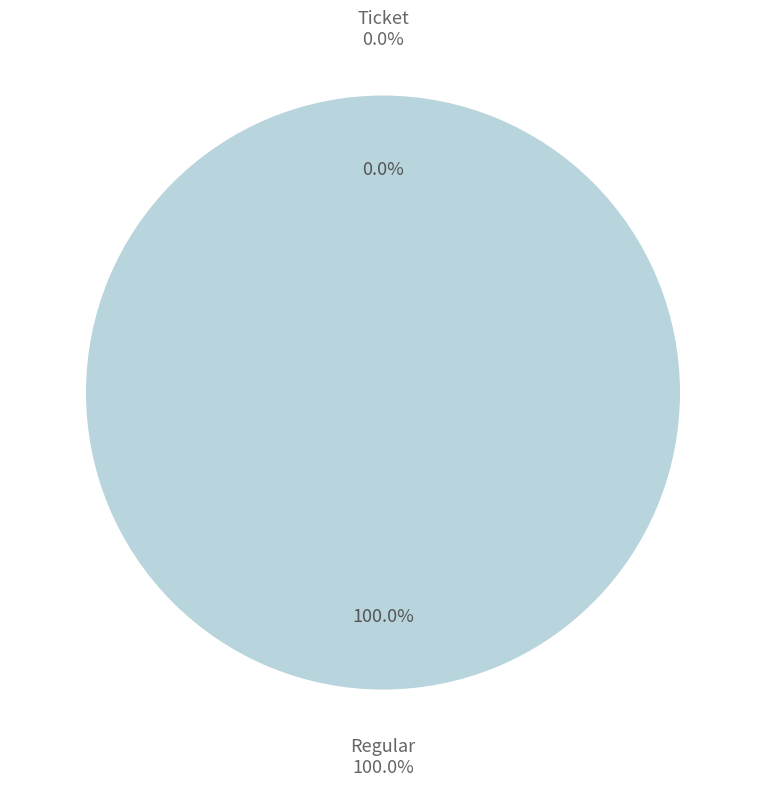

Is Ticket (io_index=0) the majority of the pie?

No